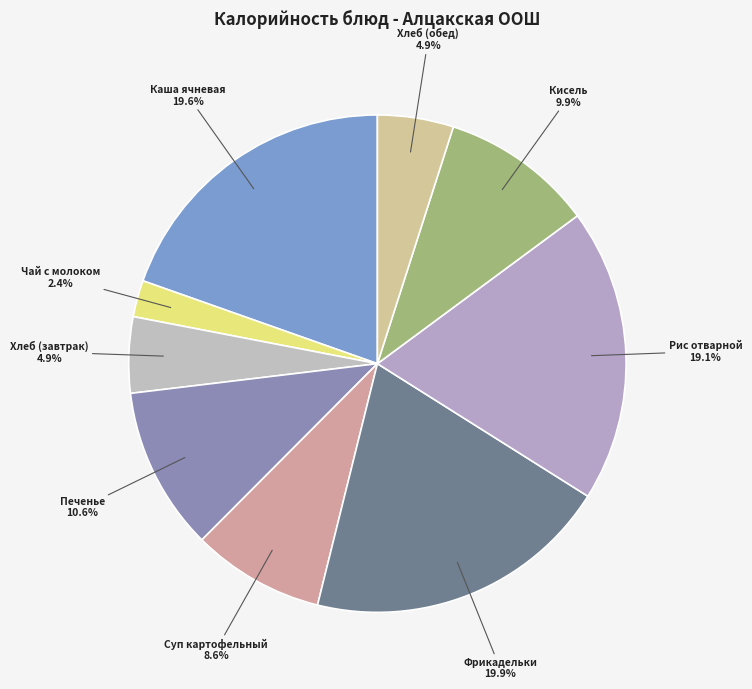

To the nearest percent, what is the difference between the largest and smallest slice percentages?

18%